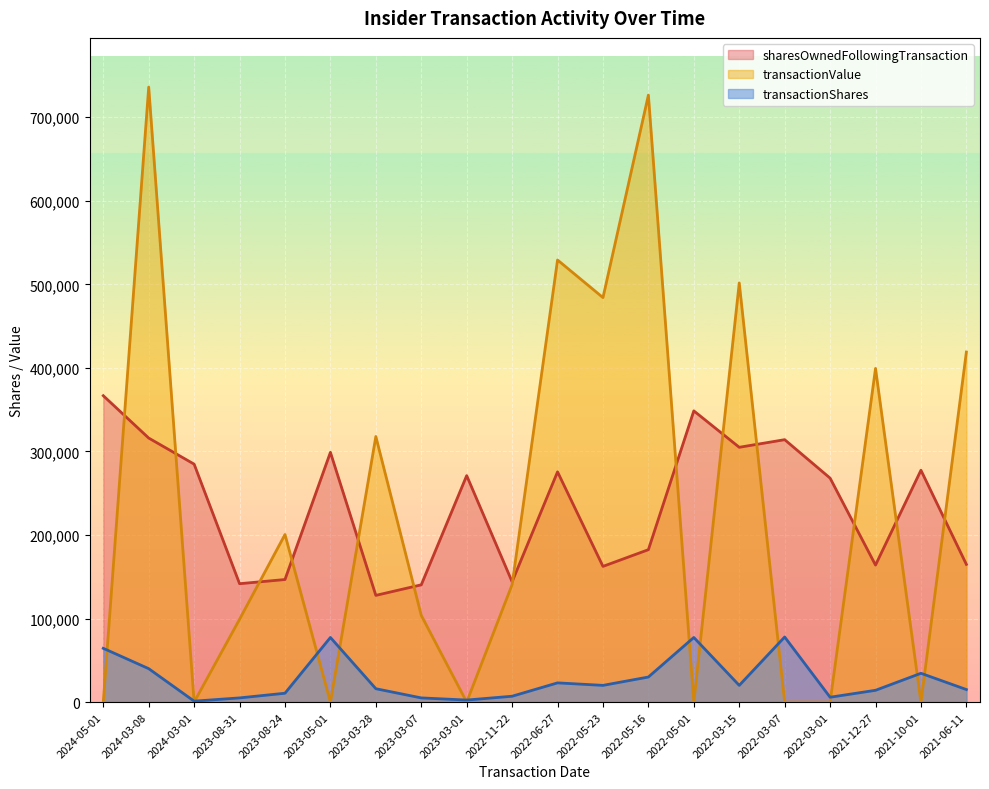

How many lines are shown in the chart?

3